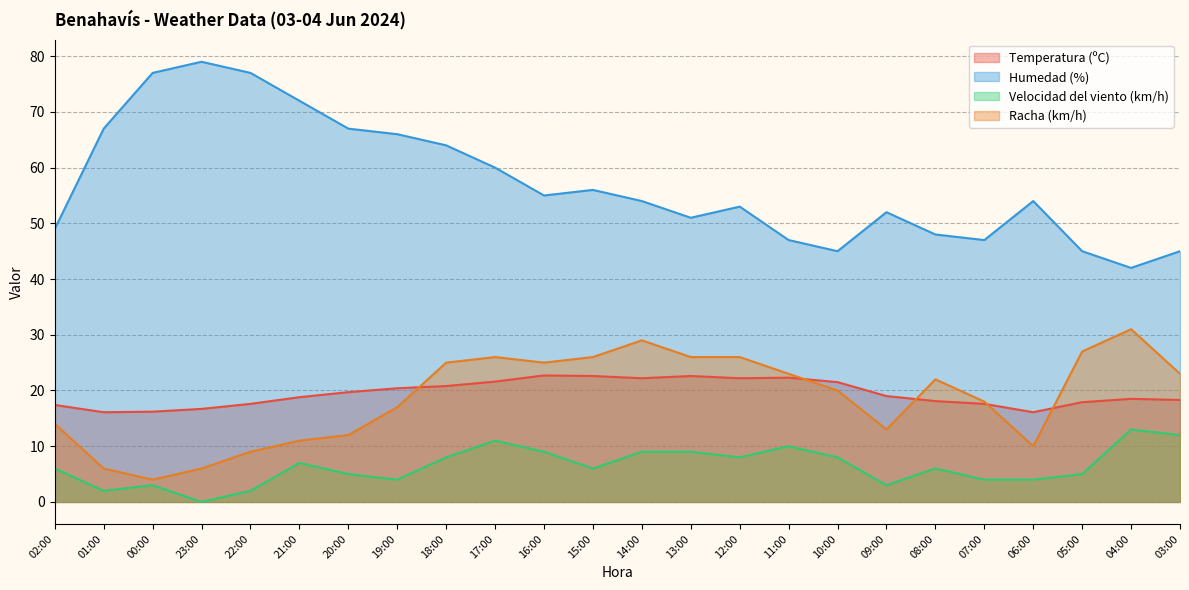

Rank the series at 21:00 from lowest to highest value.

Velocidad del viento (km/h), Racha (km/h), Temperatura (ºC), Humedad (%)